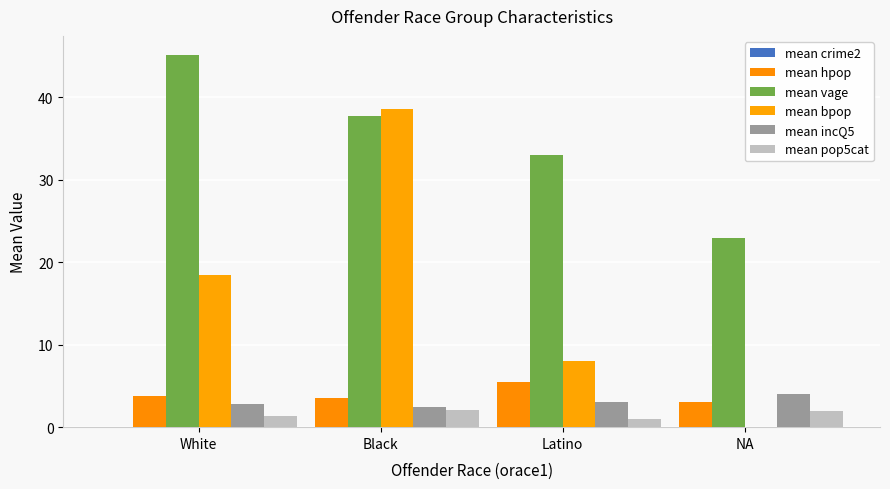

Which series has the largest total across all categories?

mean vage